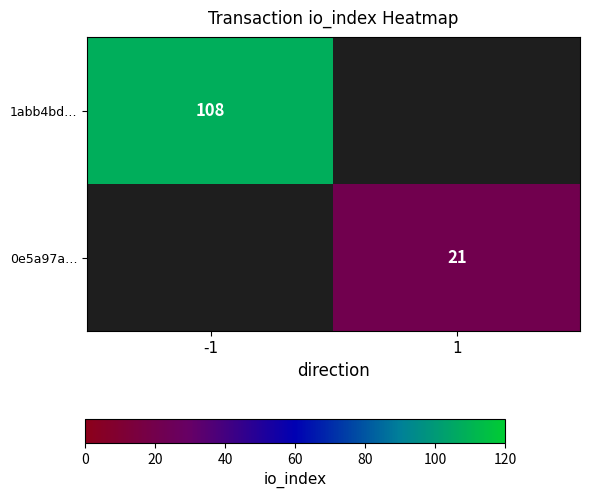

Is the value of 0e5a97a… at 1 greater than the value of 1abb4bd… at -1?

No